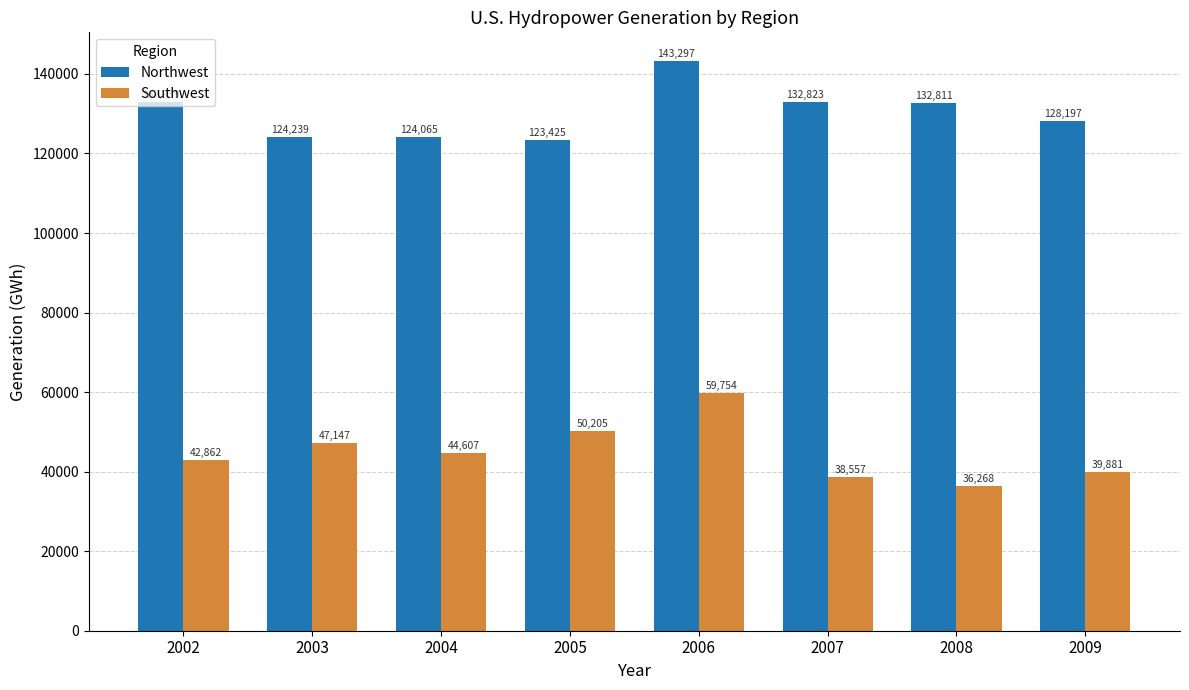

Reading left to right, extract all data points from this chart.

Northwest: 2002=132939	2003=124239	2004=124065	2005=123425	2006=143297	2007=132823	2008=132811	2009=128197
Southwest: 2002=42862	2003=47147	2004=44607	2005=50205	2006=59754	2007=38557	2008=36268	2009=39881